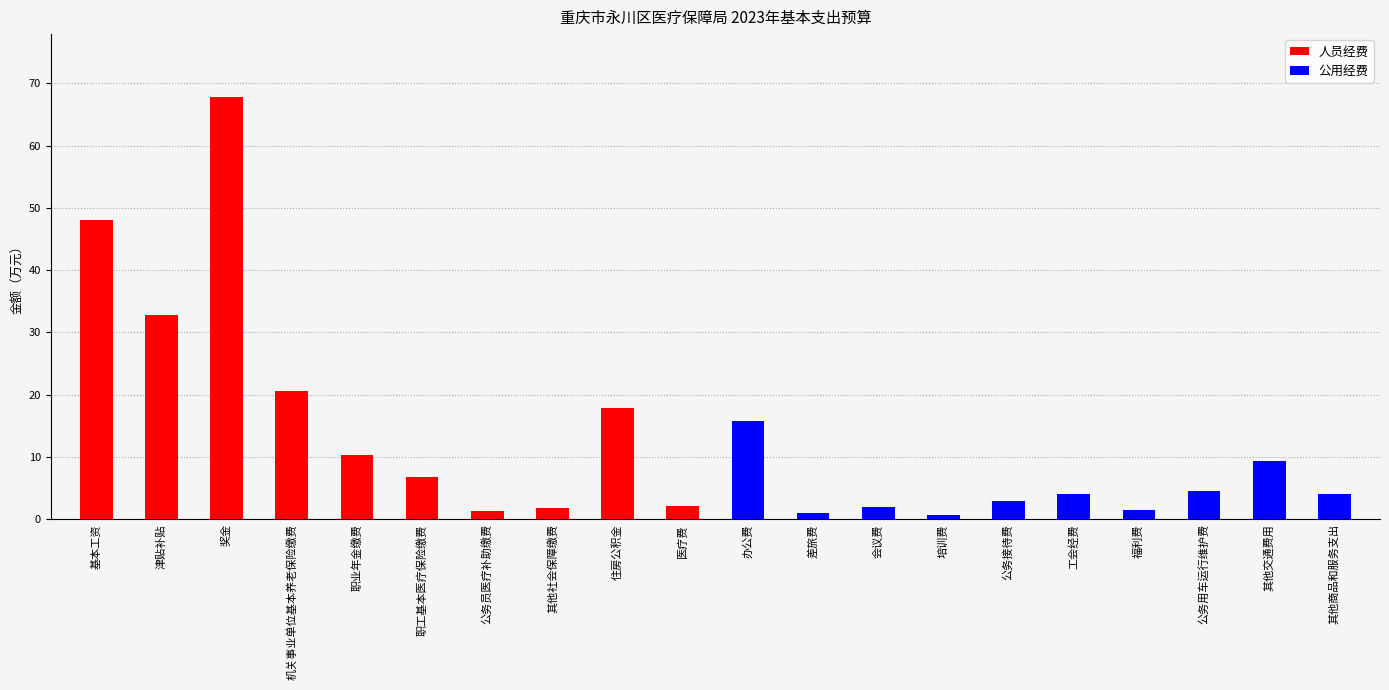

Which category has the highest value in the 人员经费 series?

奖金